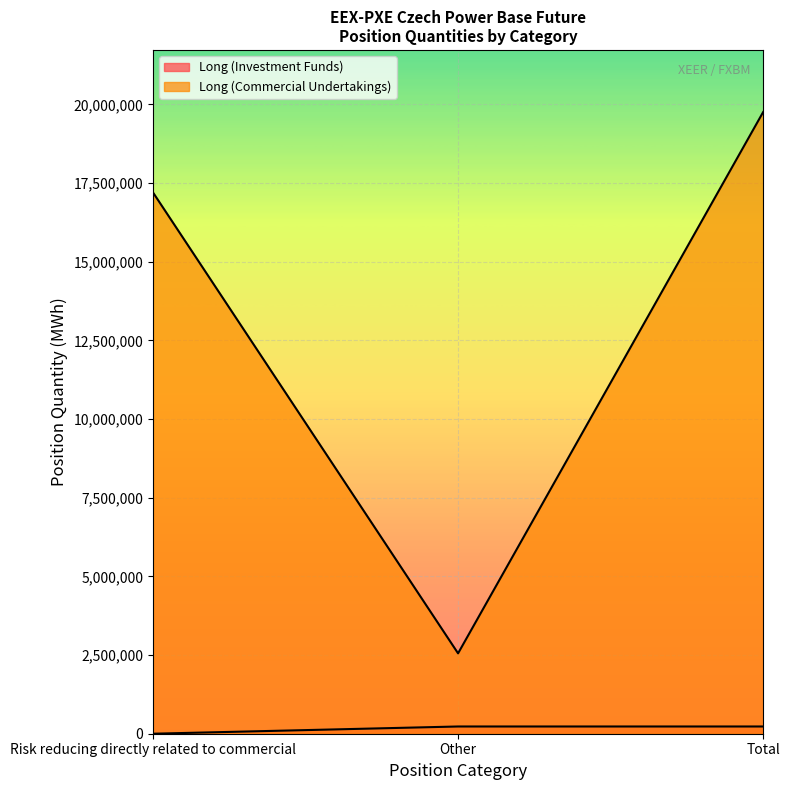

At which category is the sum across all series the highest?

Total